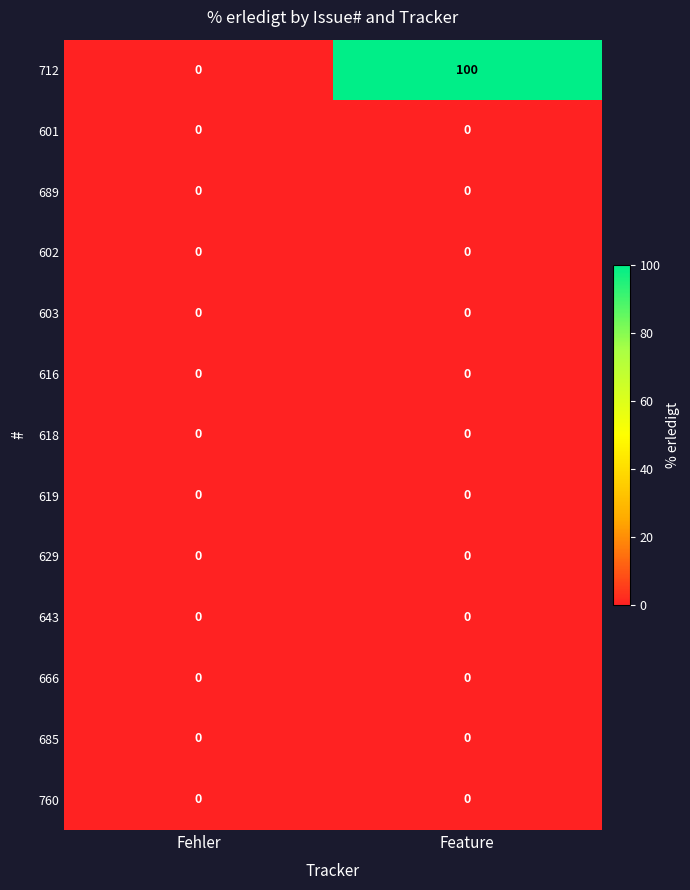

At which category is the sum across all series the highest?

Feature